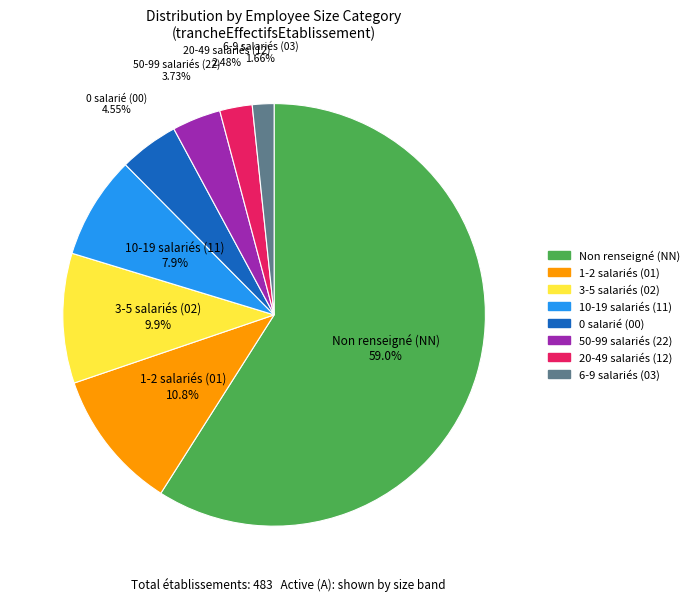

How many slices are in this pie chart?

8